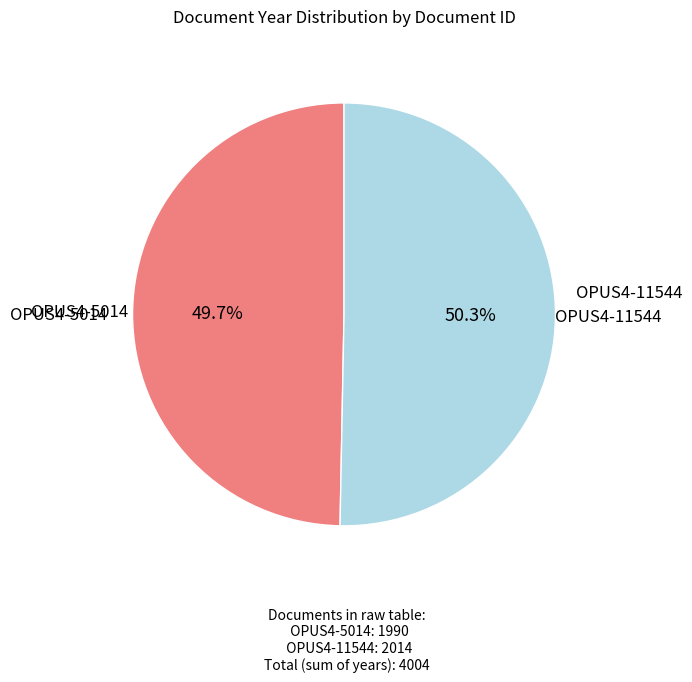

Rank the categories by value from highest to lowest.

OPUS4-11544, OPUS4-5014